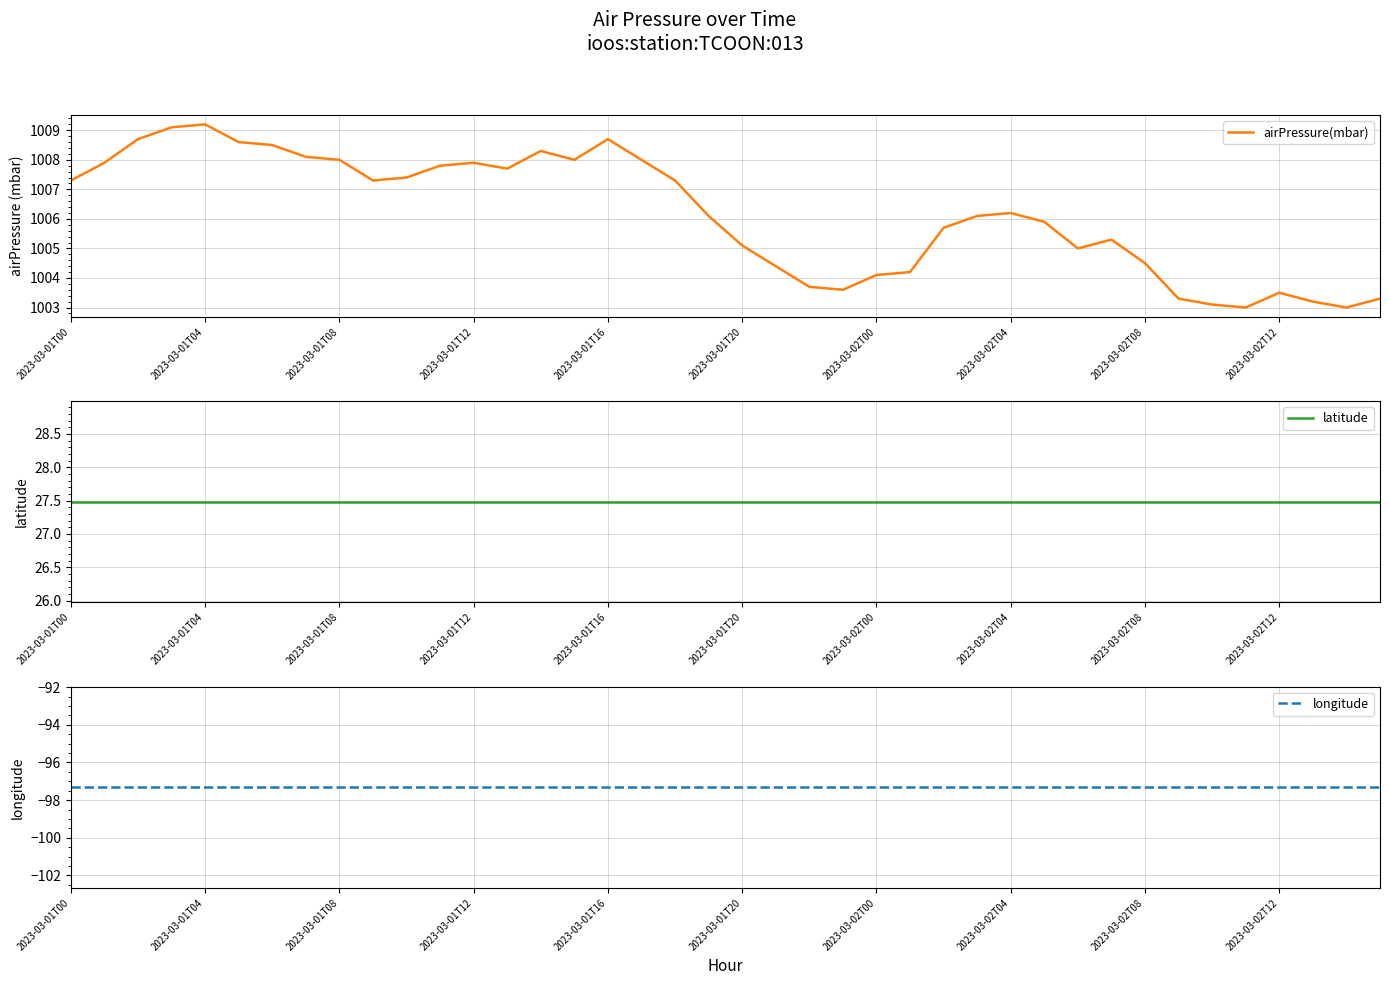

True or false: latitude has a value of 5.5 at 37.

False